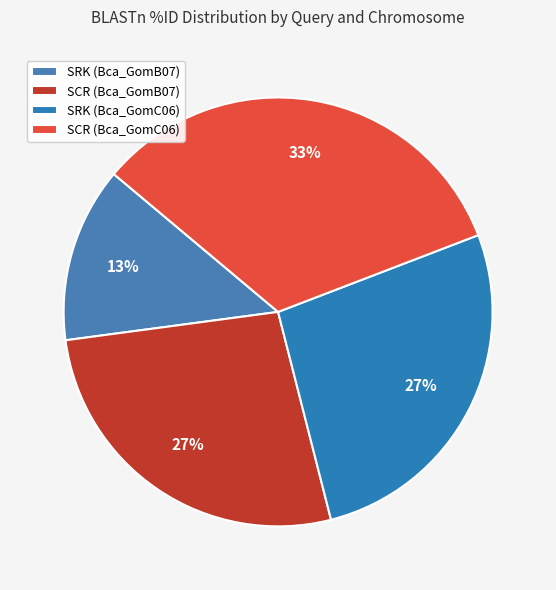

What is the largest slice in the pie chart?

SCR (Bca_GomC06)